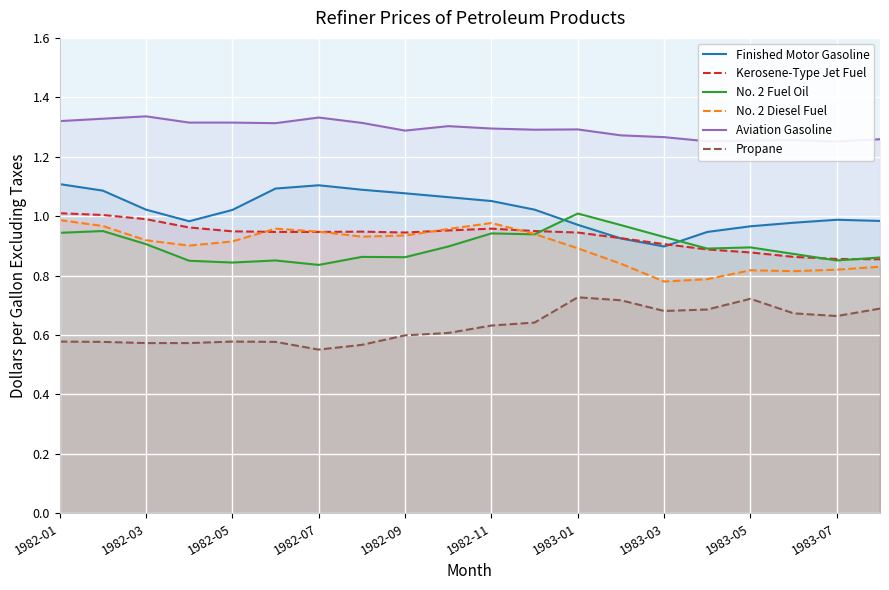

At which category is the sum across all series the highest?

1982-01